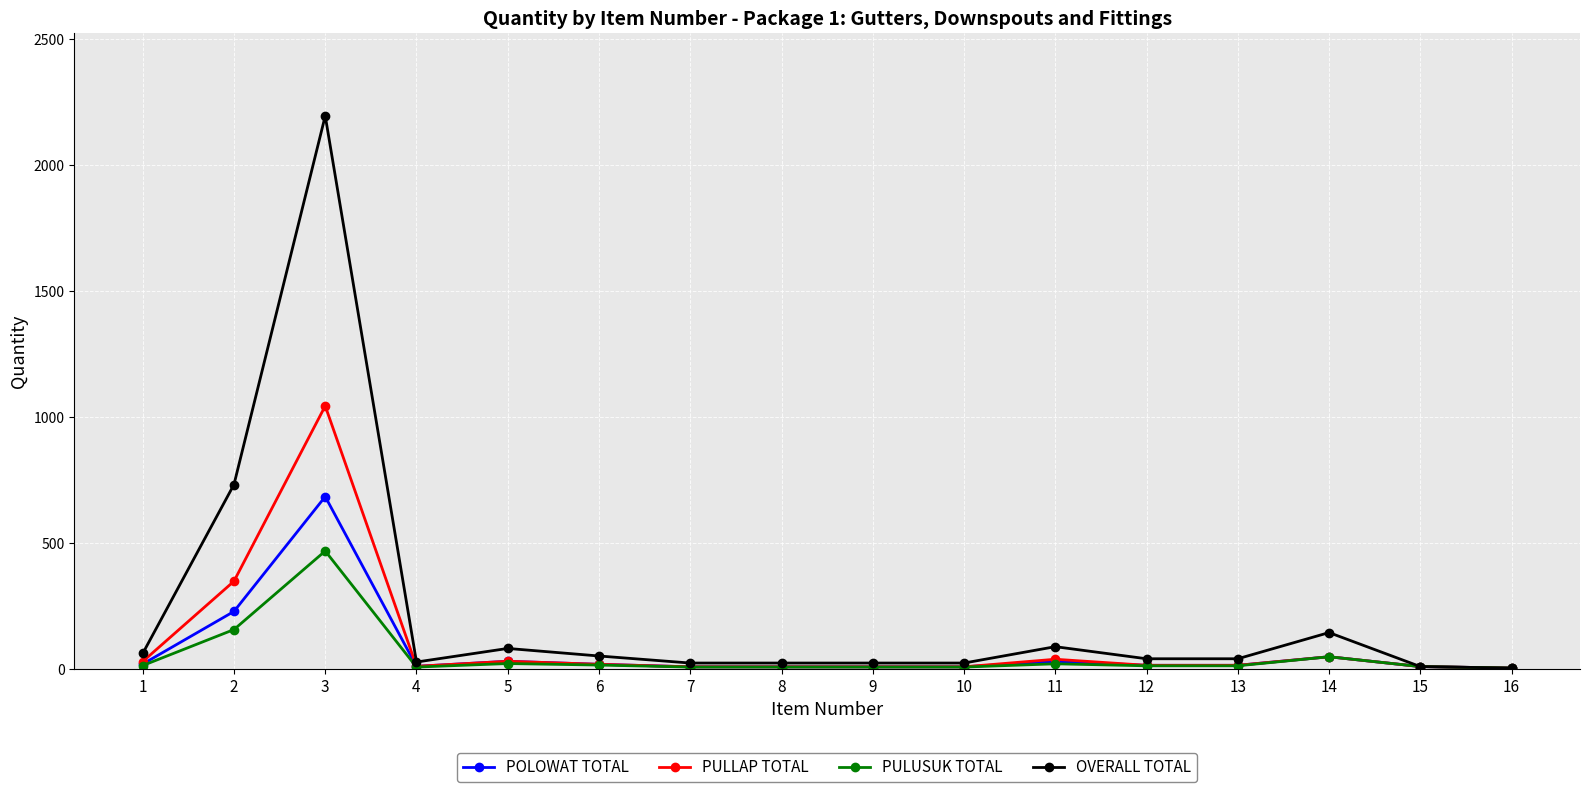

How many data points in POLOWAT TOTAL are less than 14?

7